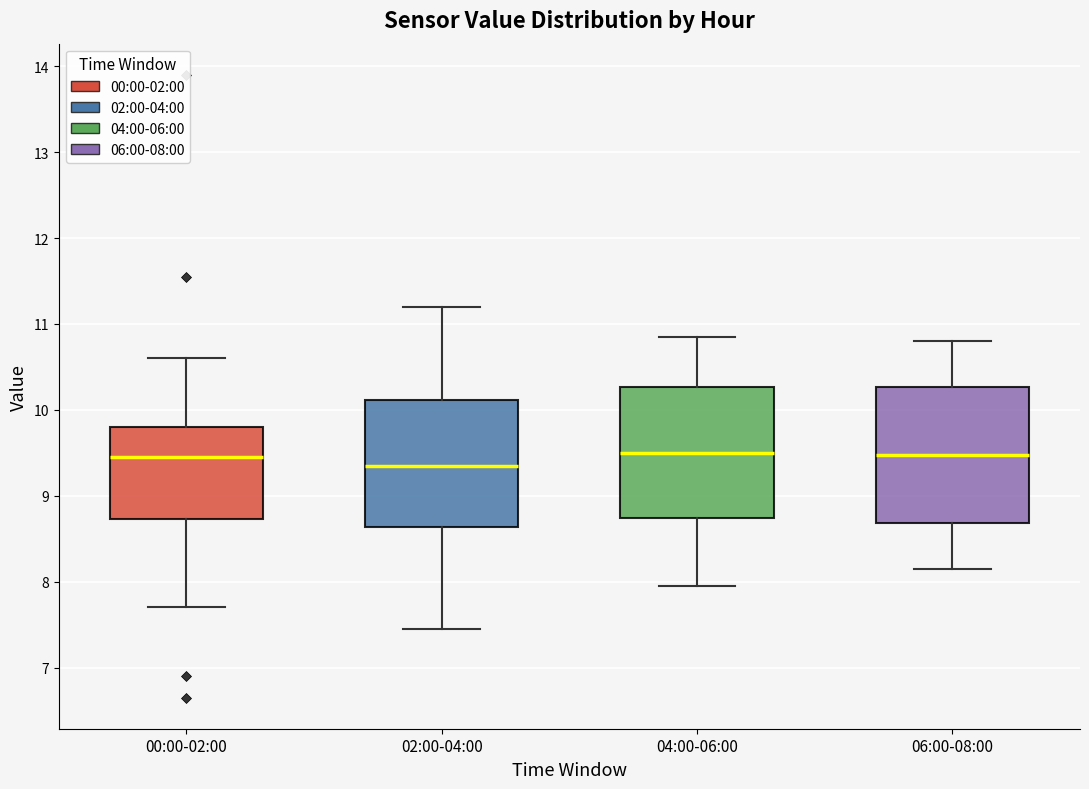

Reading left to right, read every box against the y-axis: the position of its median line, the range the box covers, and the ends of its whiskers. The values are not printed on the chart, so give them approximately, as read against the axis.

00:00-02:00: median 9.5, box 8.7 to 9.8, whiskers 7.7 to 10.6
02:00-04:00: median 9.4, box 8.6 to 10.1, whiskers 7.5 to 11.2
04:00-06:00: median 9.5, box 8.7 to 10.3, whiskers 8.0 to 10.9
06:00-08:00: median 9.5, box 8.7 to 10.3, whiskers 8.2 to 10.8